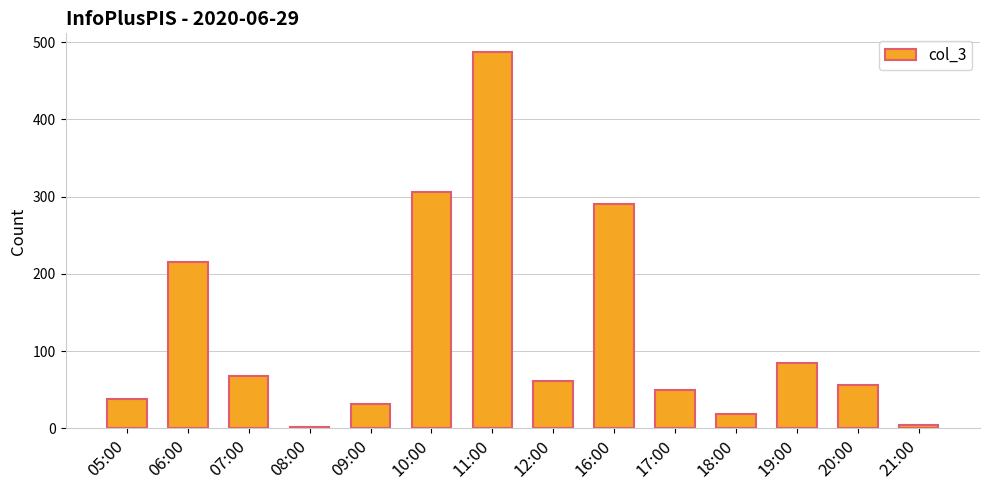

How many bars are there in total?

14